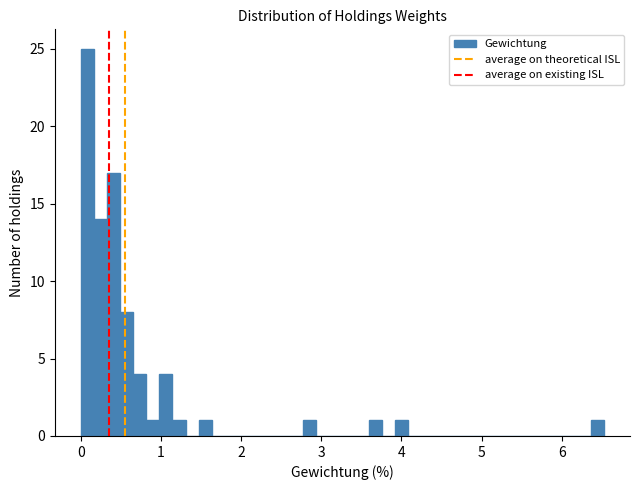

Read against the x-axis, roughly where is the centre of the tallest bar?

0.1